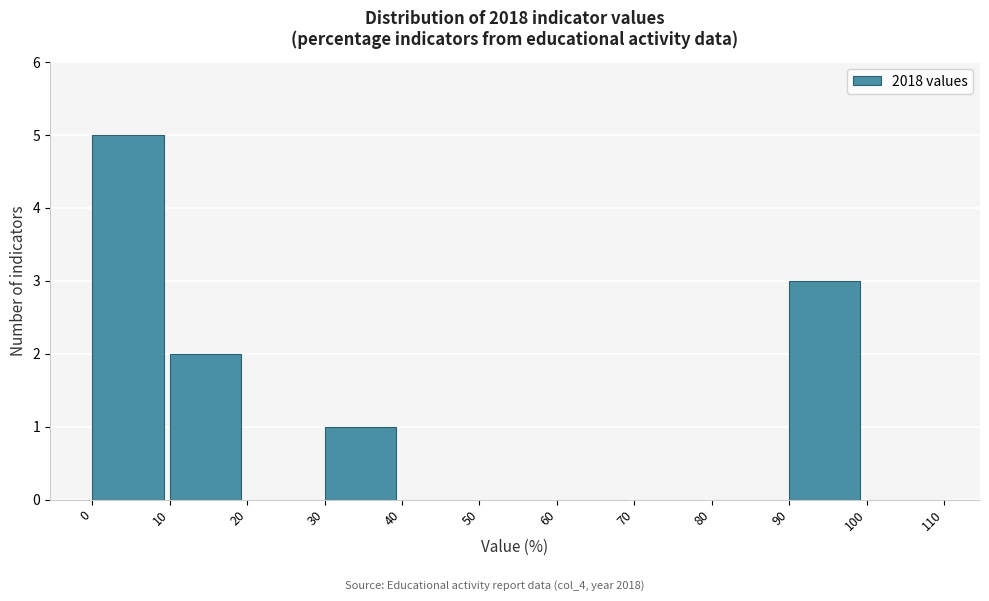

Reading left to right, list every bar in this chart as the range it spans on the x-axis followed by its height. The values are not printed on the chart, so give them approximately, as read against the axis.

0 to 10: 5
10 to 20: 2
20 to 30: 0
30 to 40: 1
40 to 50: 0
50 to 60: 0
60 to 70: 0
70 to 80: 0
80 to 90: 0
90 to 100: 3
100 to 110: 0